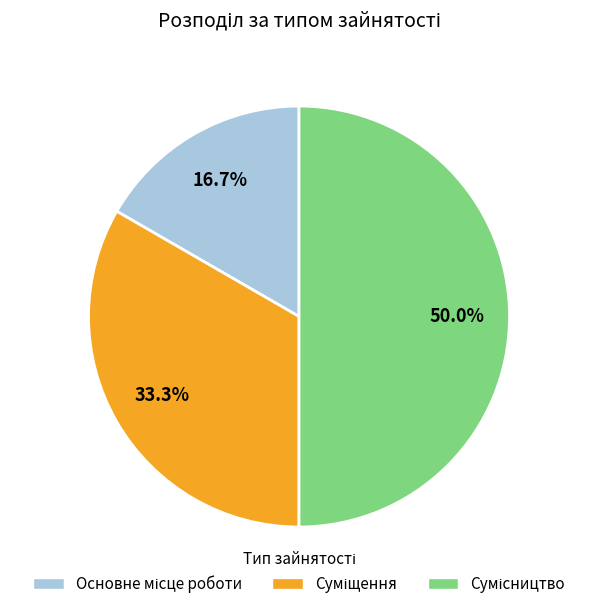

To the nearest percent, what portion does Основне місце роботи represent?

17%